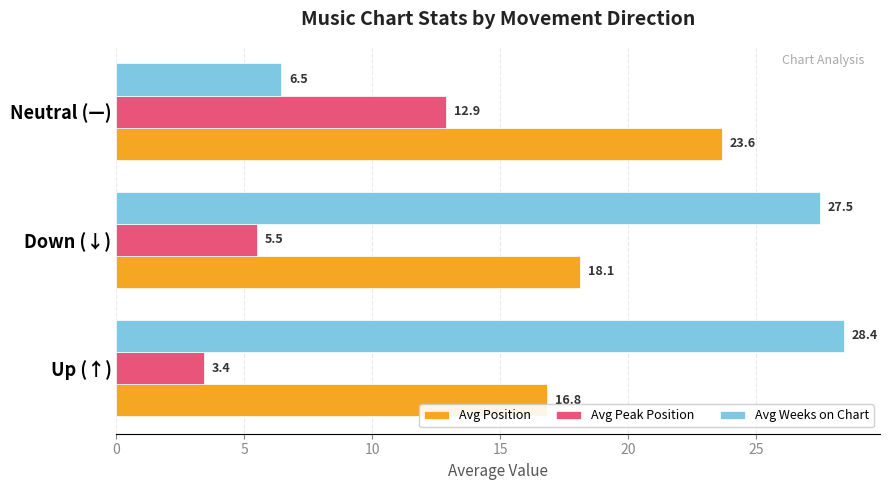

What is the difference between the maximum and minimum values in the Avg Position series?

6.8